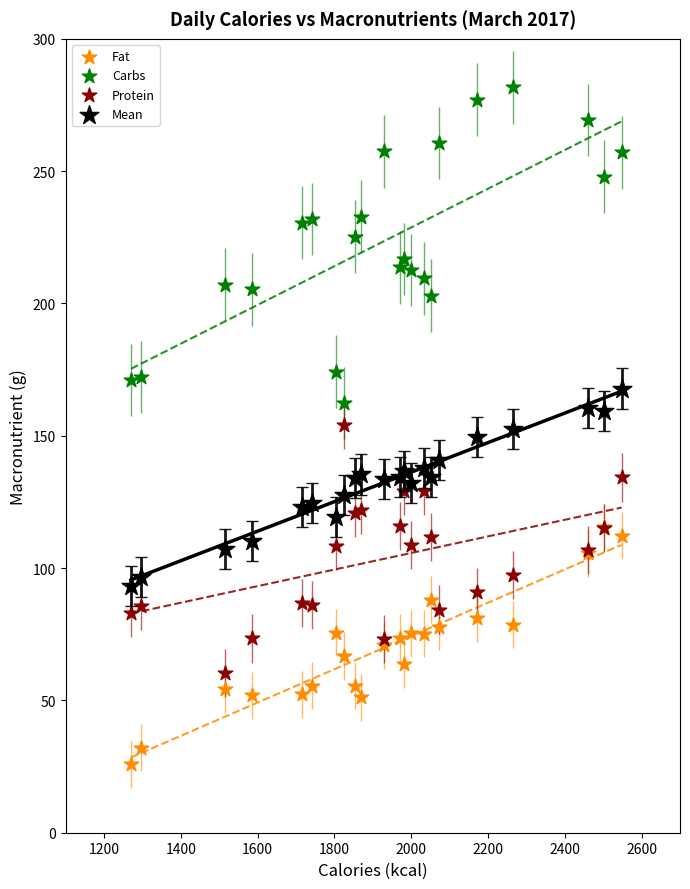

Which series contains the highest Y value?

Carbs